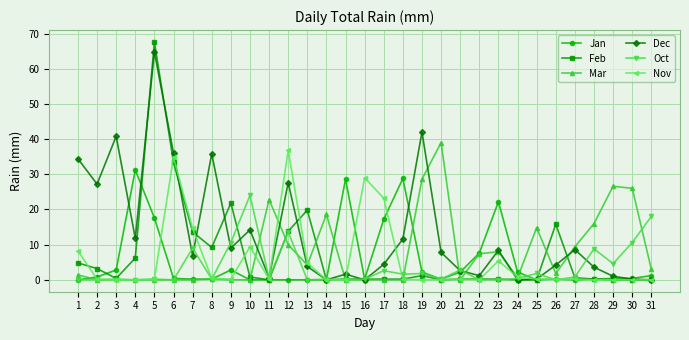

True or false: Nov has more than 2 interior local peaks.

True